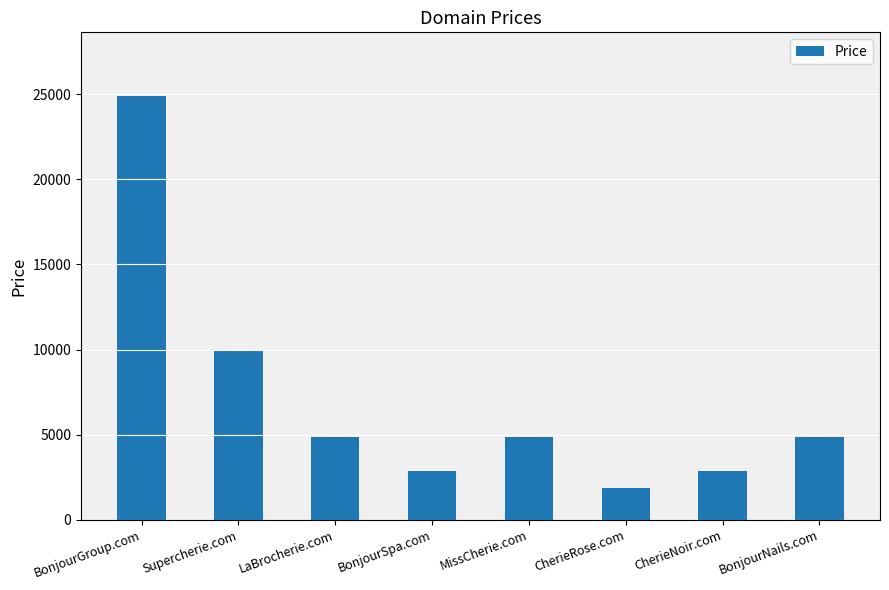

What is the label of the 5th bar from the right?

BonjourSpa.com